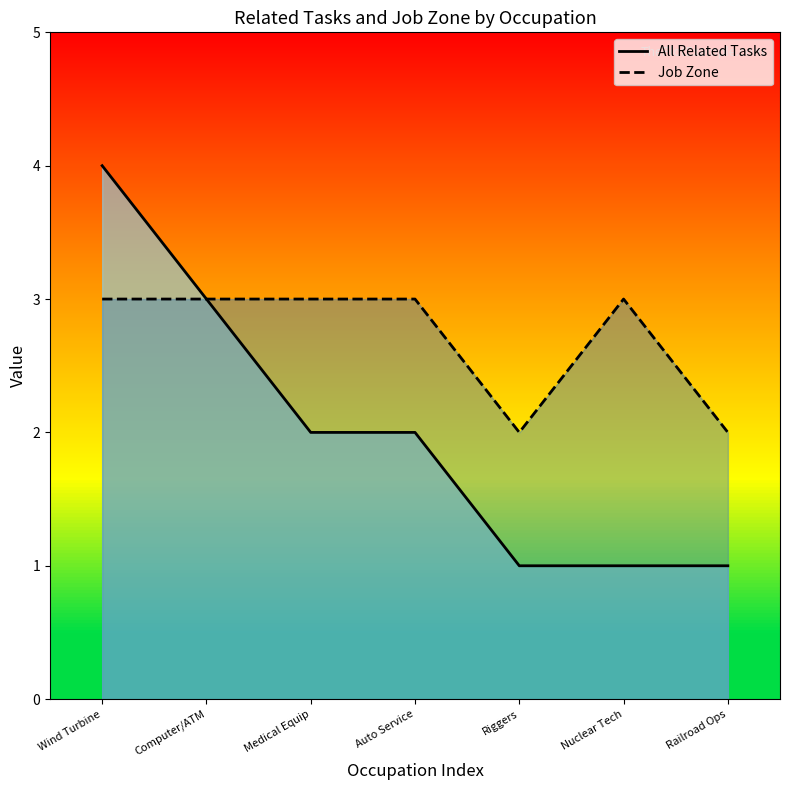

True or false: All Related Tasks has more than 1 interior local peaks.

False